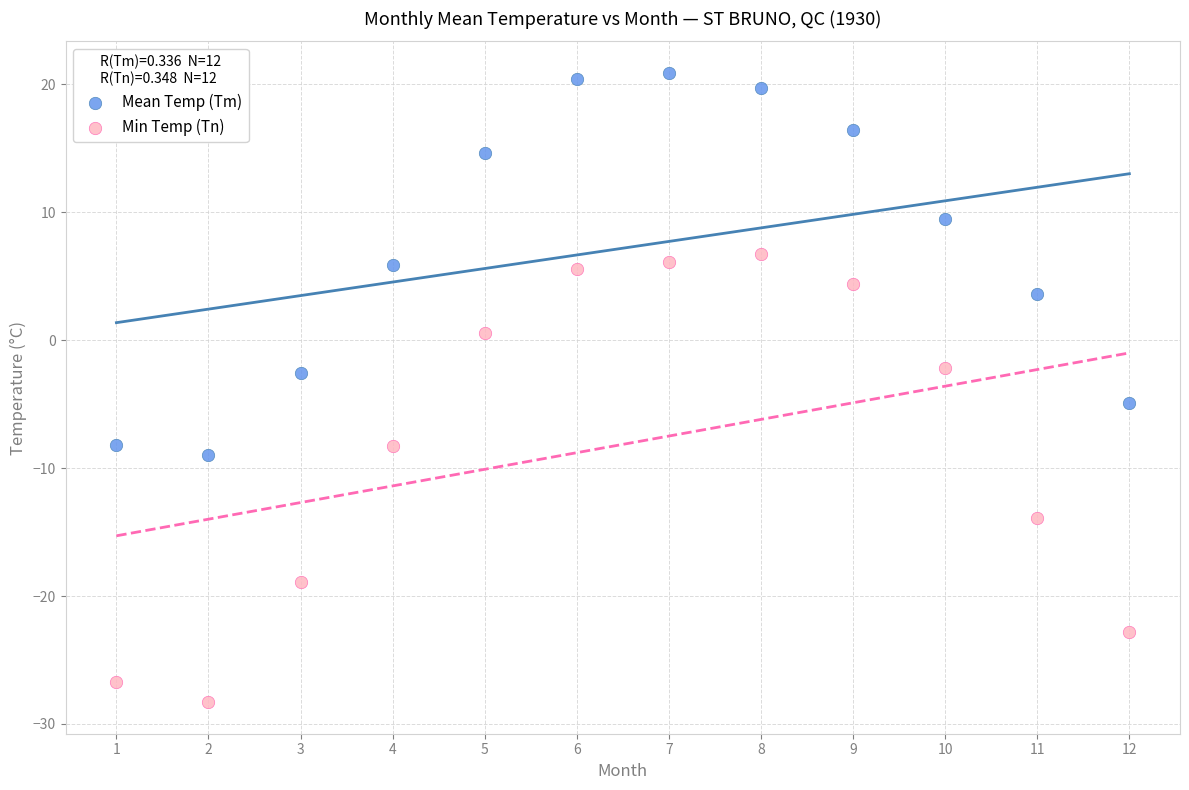

Which series contains the lowest Y value?

Min Temp (Tn)